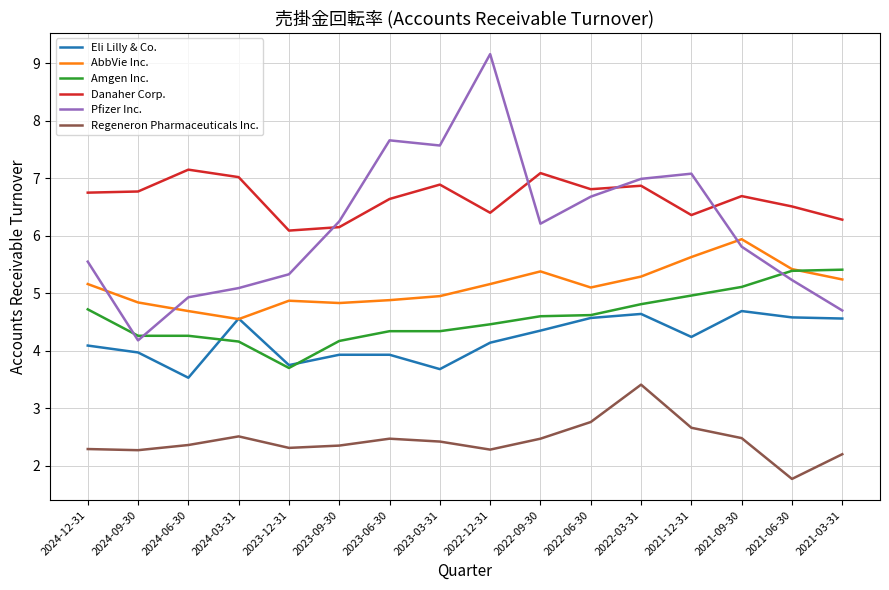

True or false: Eli Lilly & Co. has a value of 4.9 at 2023-12-31.

False